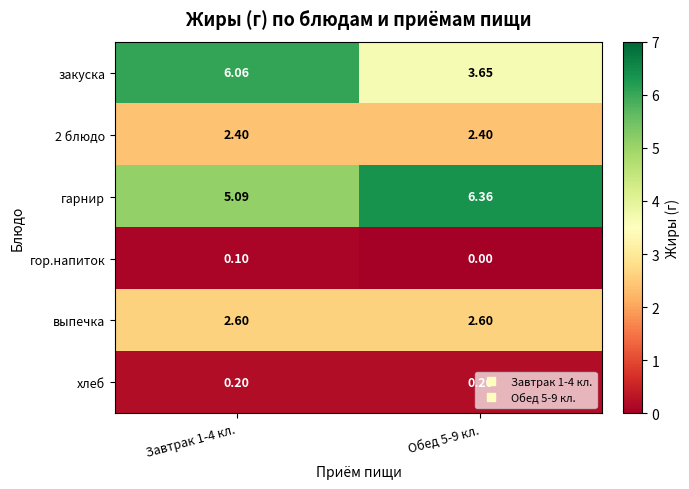

Which series changed the most between Завтрак 1-4 кл. and Обед 5-9 кл.?

закуска